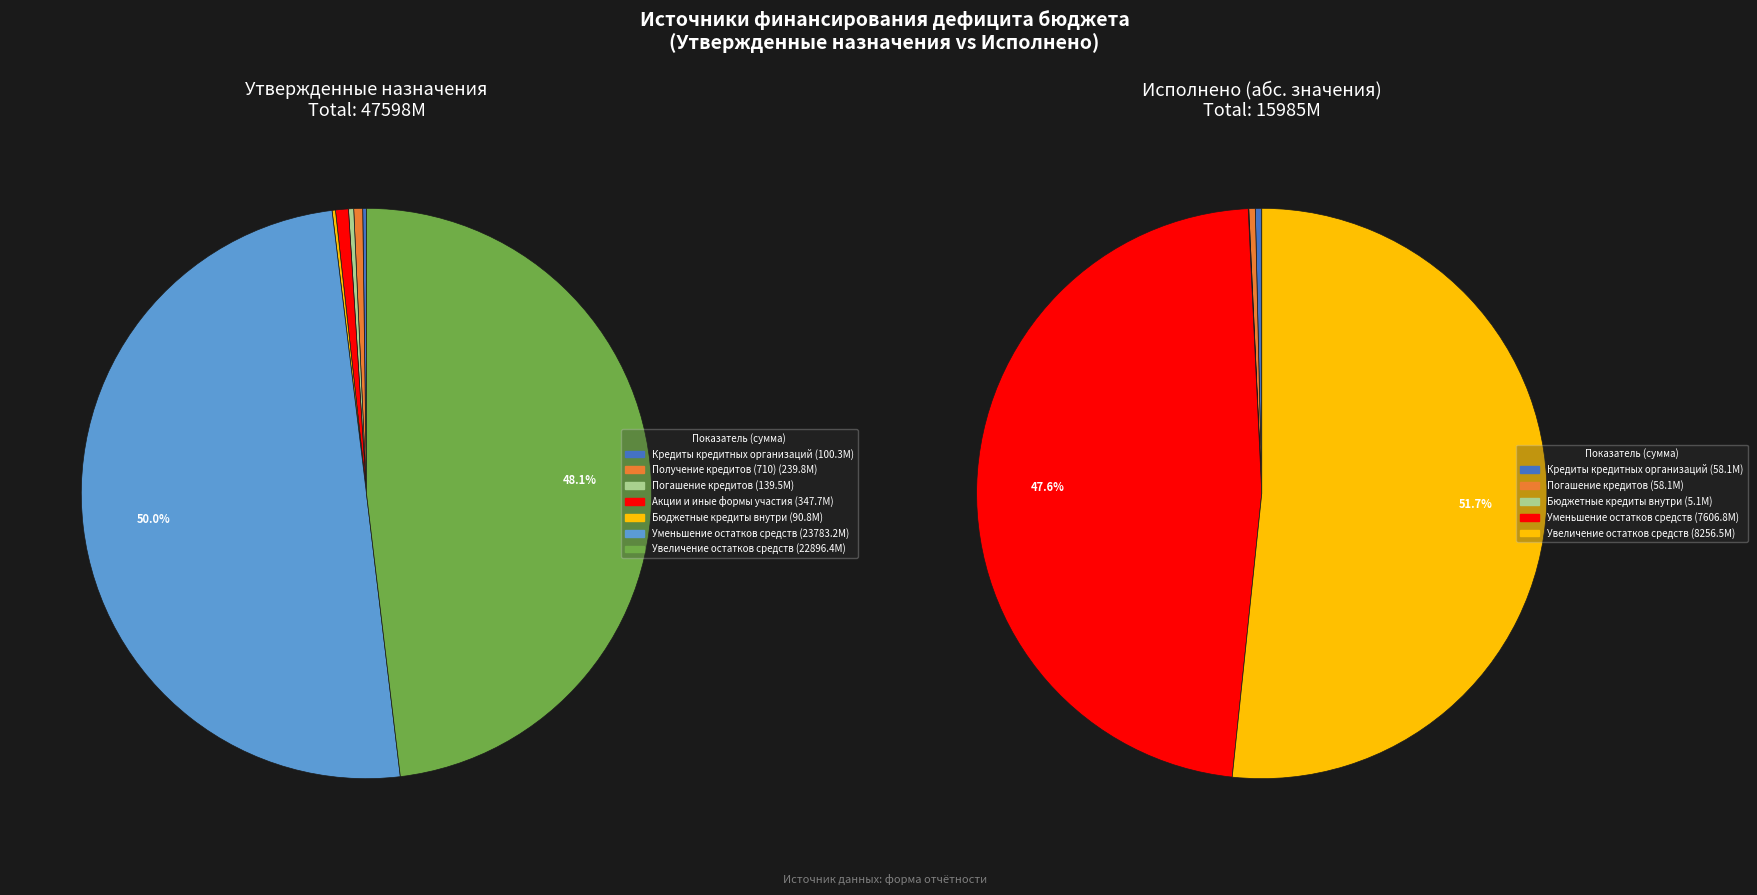

What percentage is the Акции и иные формы участия slice, to the nearest percent?

1%